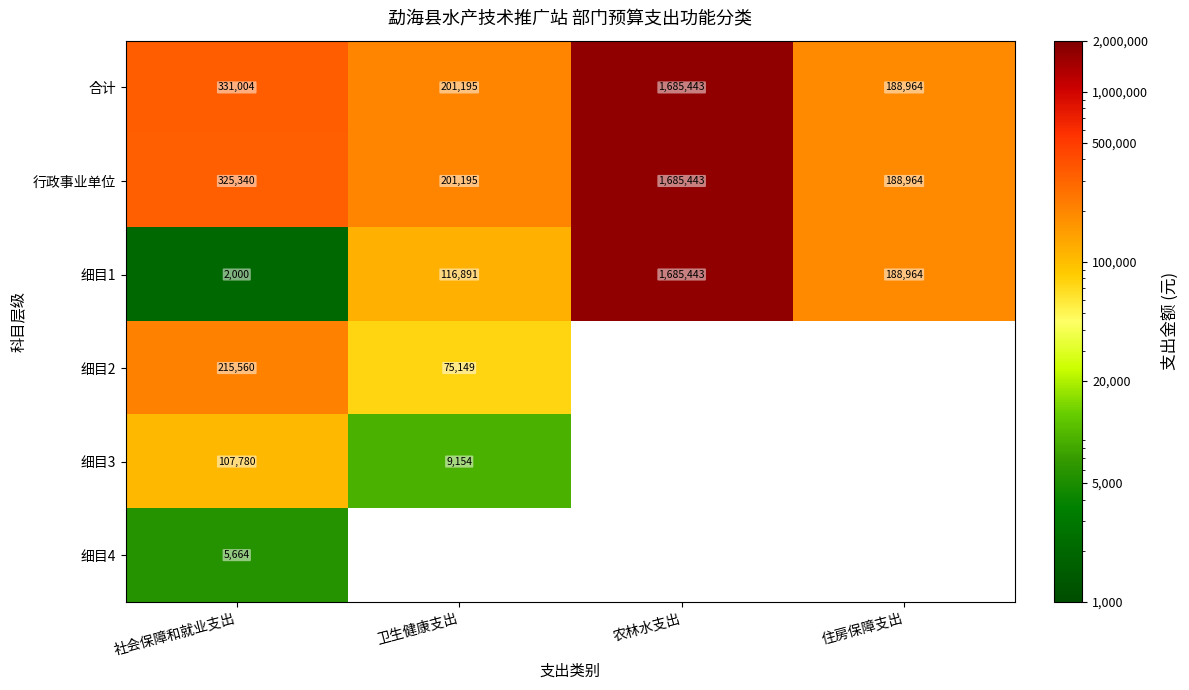

Between 卫生健康支出 and 农林水支出, which is larger?

农林水支出